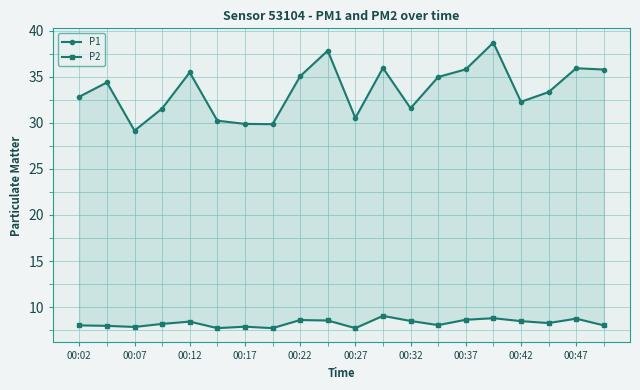

Rank the series by their average value, from highest to lowest.

P1, P2